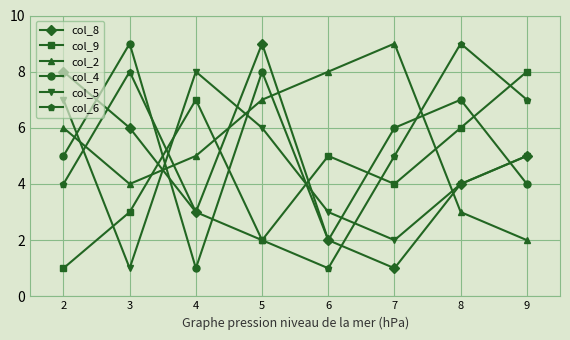

Between 5 and 8, which series saw the biggest shift?

col_6